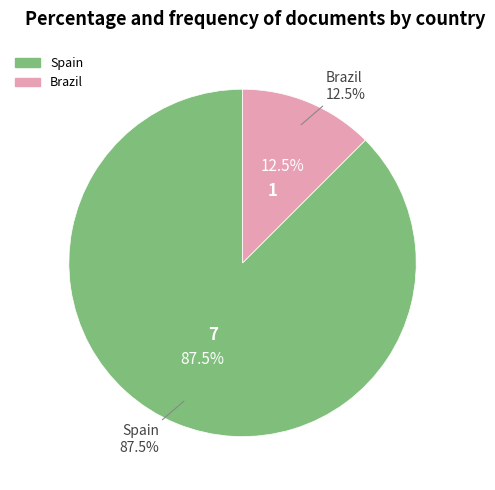

How many slices are in this pie chart?

2